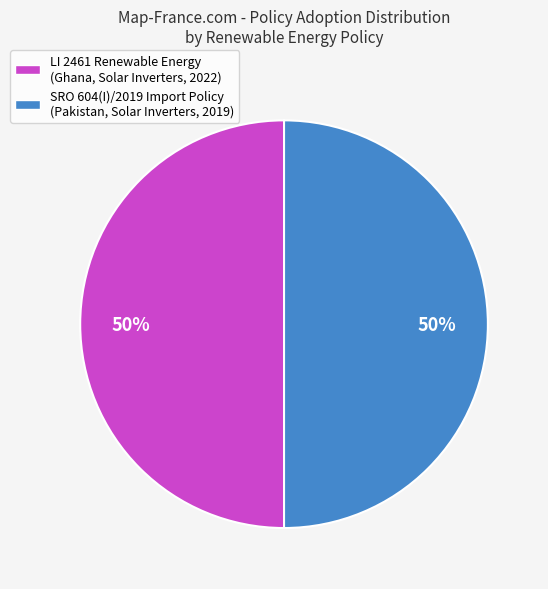

Combined, do SRO 604(I)/2019 Import Policy (Pakistan, Solar Inverters, 2019) and LI 2461 Renewable Energy (Ghana, Solar Inverters, 2022) account for over 50%?

Yes